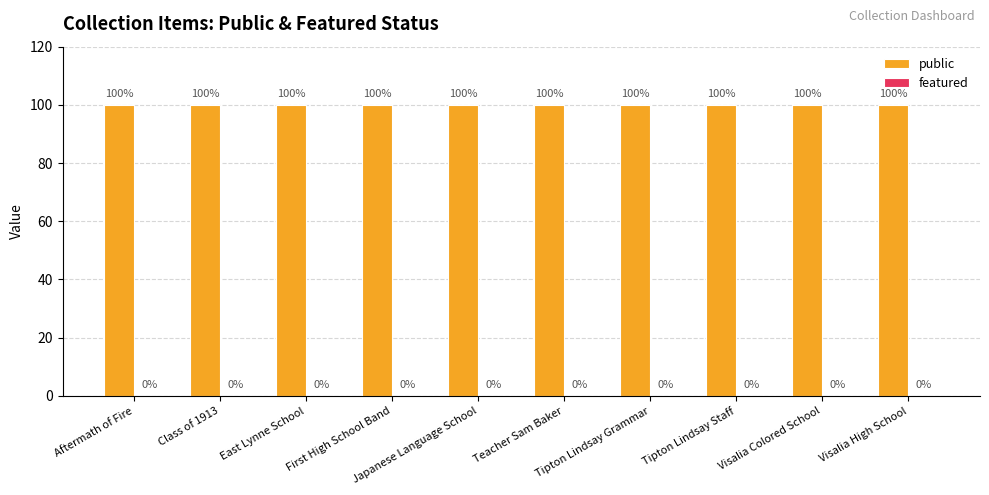

Reading left to right, what are all the values shown in this chart?

public: Aftermath of Fire=100	Class of 1913=100	East Lynne School=100	First High School Band=100	Japanese Language School=100	Teacher Sam Baker=100	Tipton Lindsay Grammar=100	Tipton Lindsay Staff=100	Visalia Colored School=100	Visalia High School=100
featured: Aftermath of Fire=0	Class of 1913=0	East Lynne School=0	First High School Band=0	Japanese Language School=0	Teacher Sam Baker=0	Tipton Lindsay Grammar=0	Tipton Lindsay Staff=0	Visalia Colored School=0	Visalia High School=0